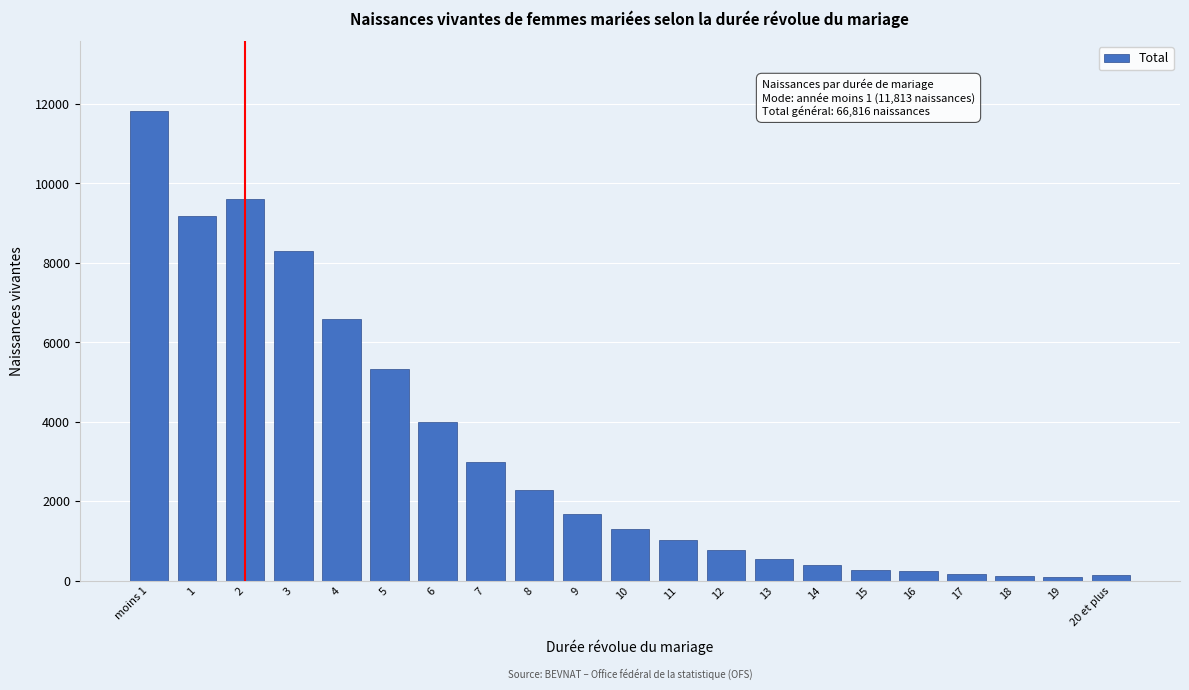

What is the average value?

3182